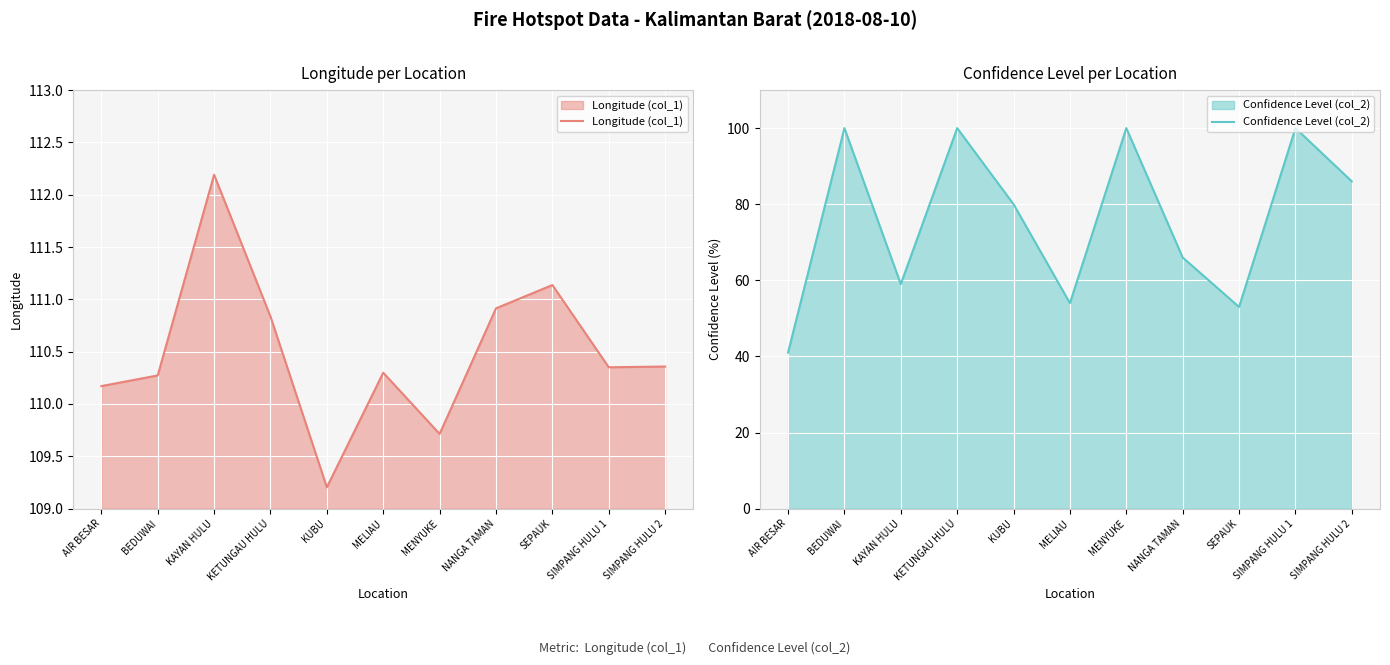

How many data points in Confidence Level (col_2) are less than 80?

5